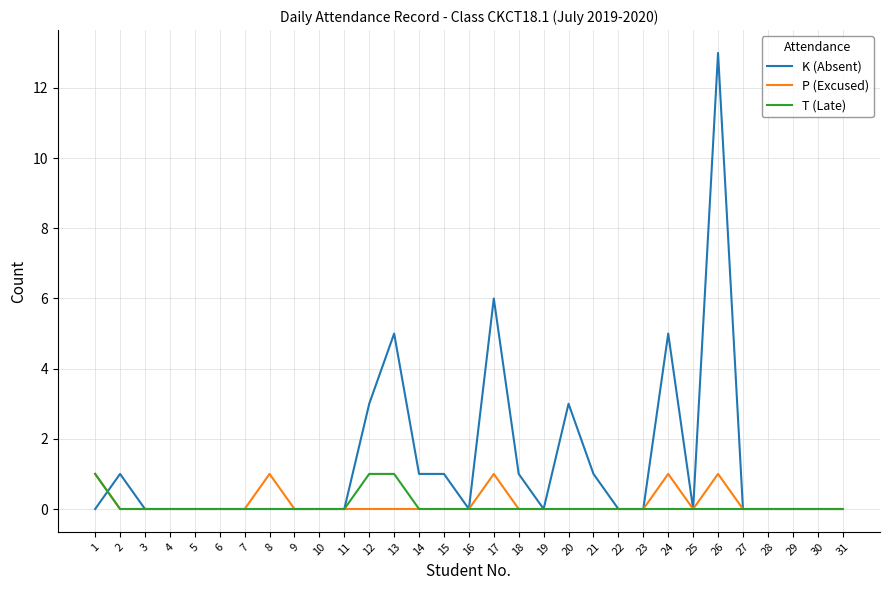

Is it true that T (Late) equals 1 at 30?

False